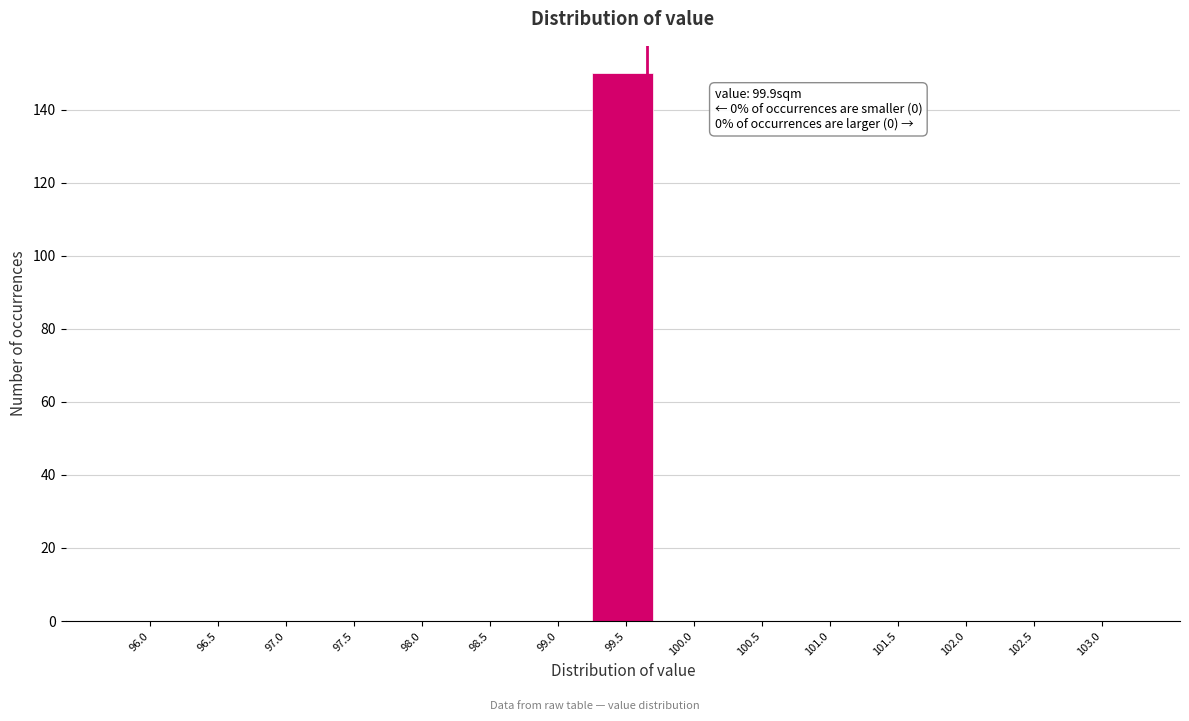

Reading left to right, extract all data points from this chart.

96.0=0	96.5=0	97.0=0	97.5=0	98.0=0	98.5=0	99.0=0	99.5=150	100.0=0	100.5=0	101.0=0	101.5=0	102.0=0	102.5=0	103.0=0